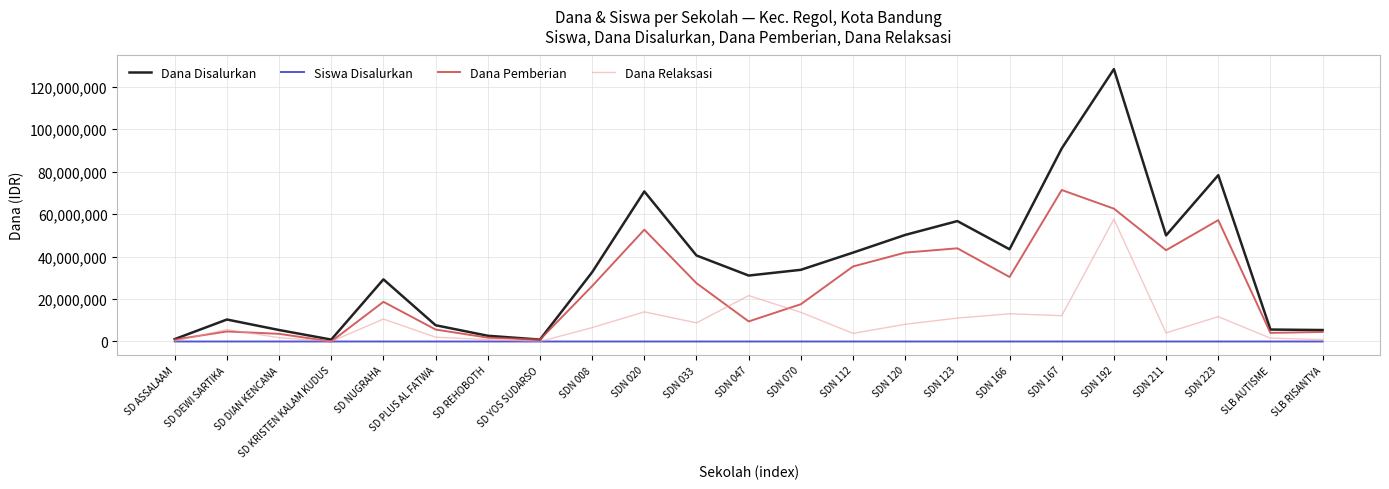

Which series has the largest total across all categories?

Dana Disalurkan